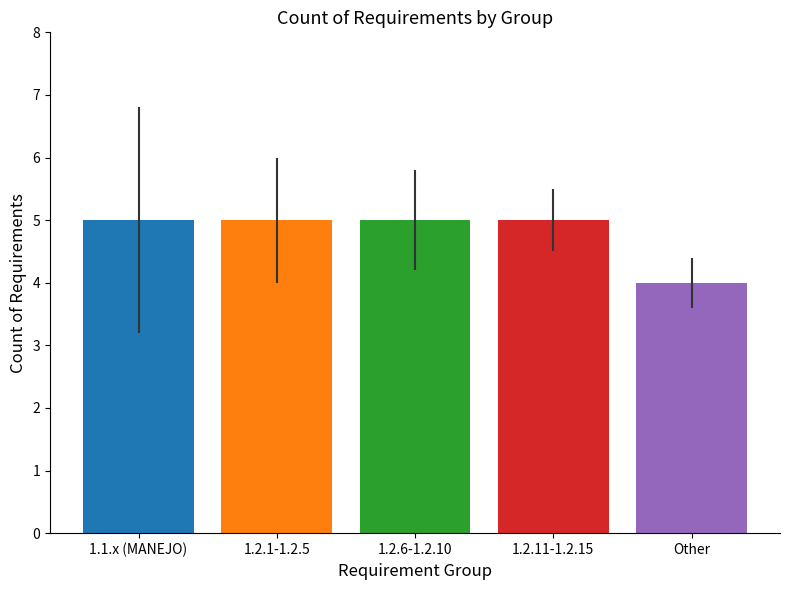

How many series are shown in this chart?

1